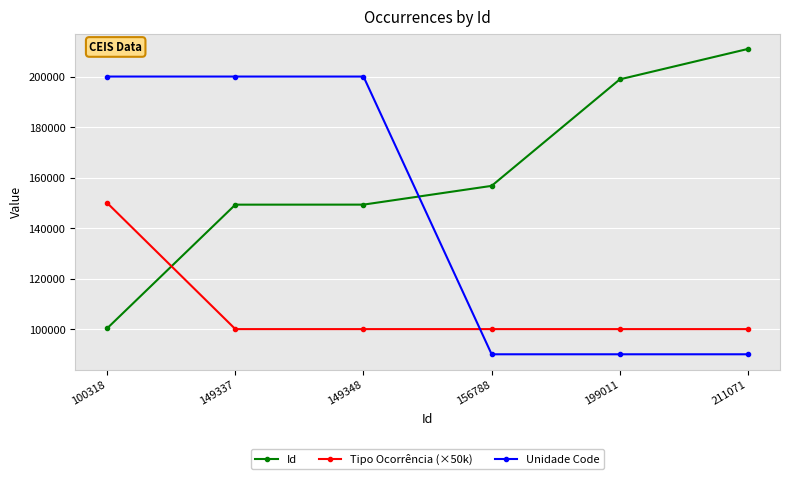

How many lines are shown in the chart?

3